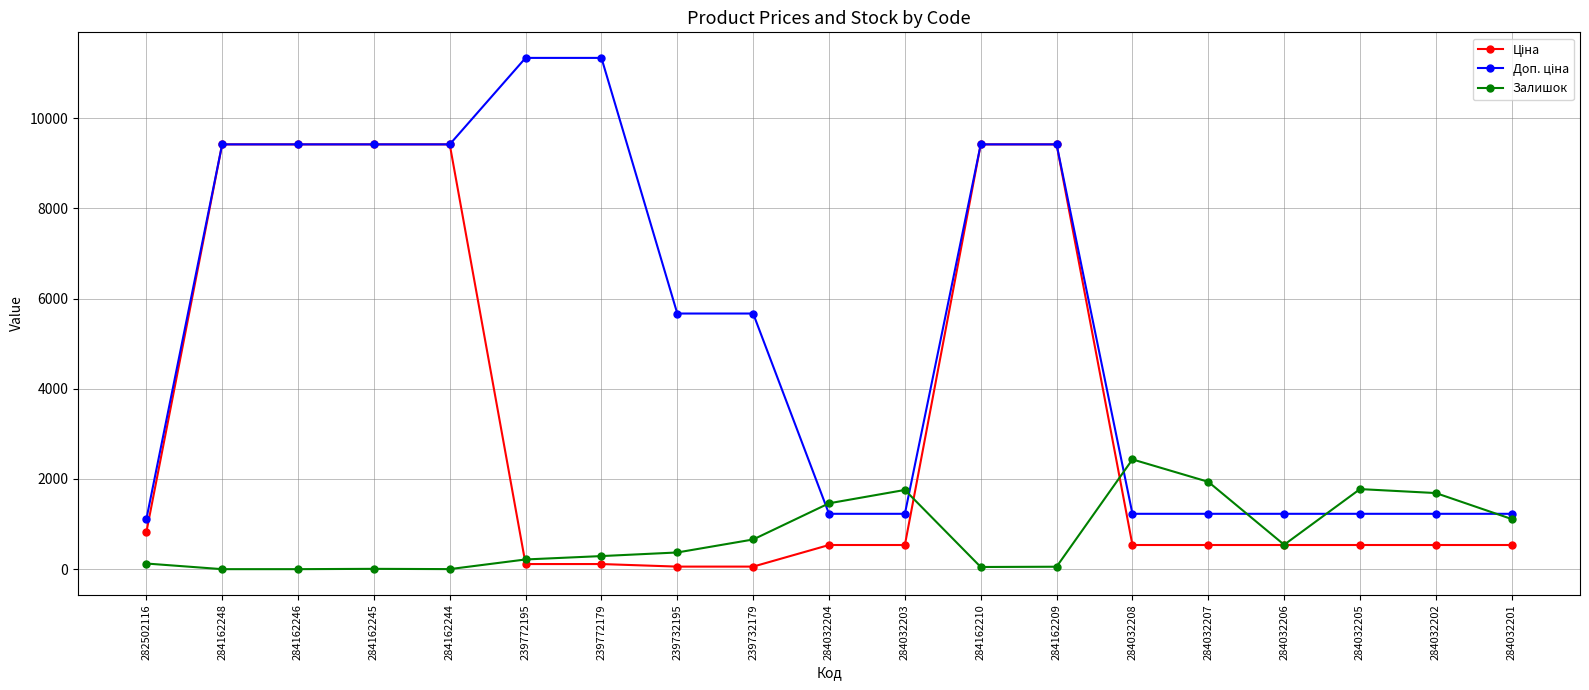

What is the total value across all series at 284032207?

3698.6